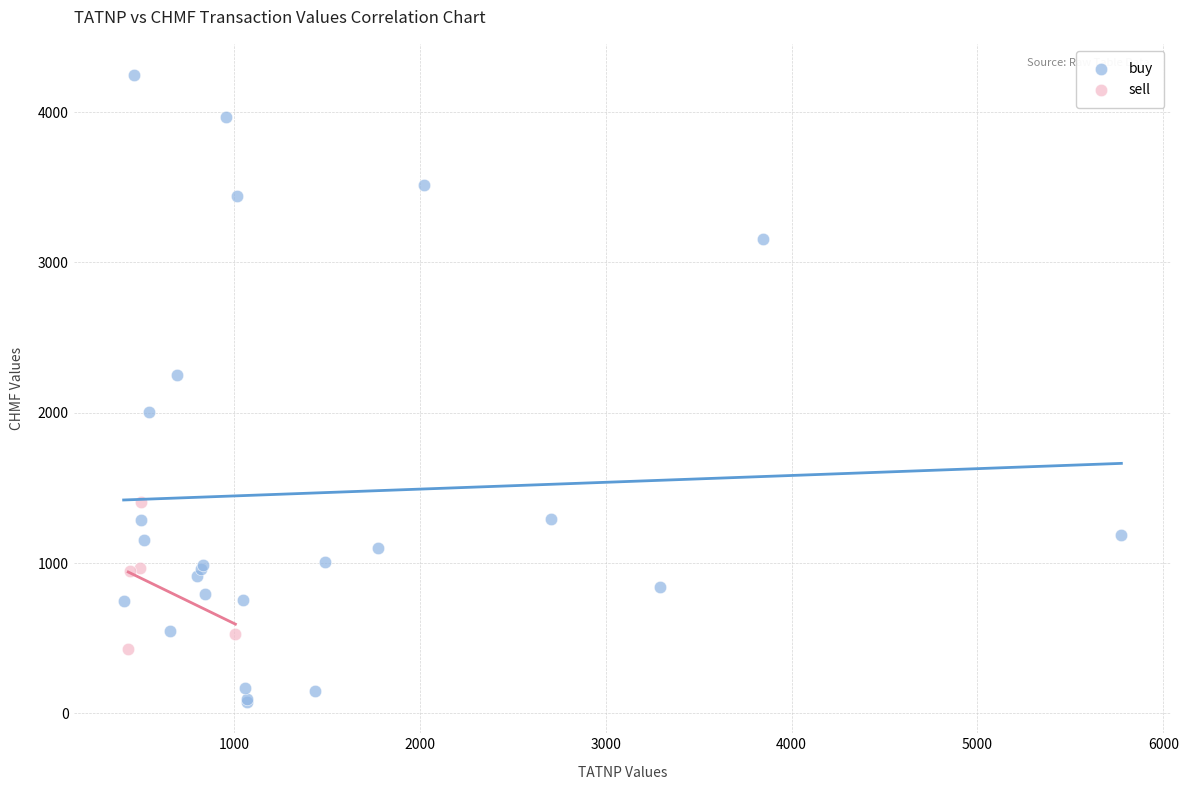

What are all the series names shown in the legend?

buy, sell